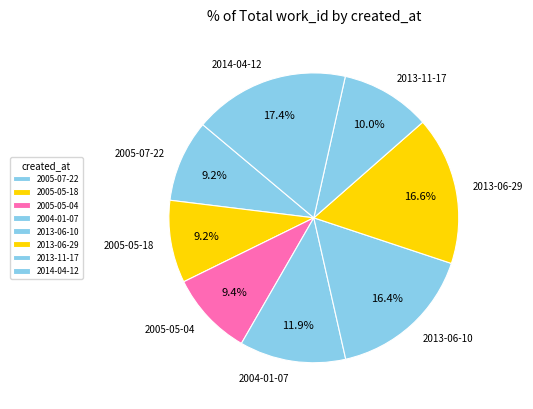

To the nearest percent, what is the difference between the 2013-06-29 and 2005-07-22 slice percentages?

7%